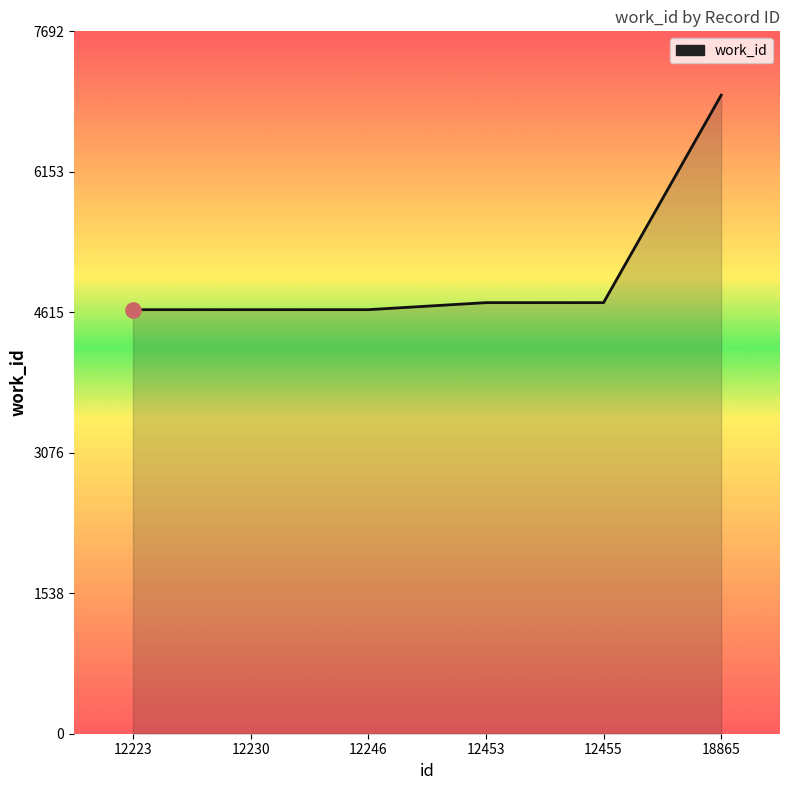

Approximately how many times larger is the value at 18865 compared to 12455?

1.5